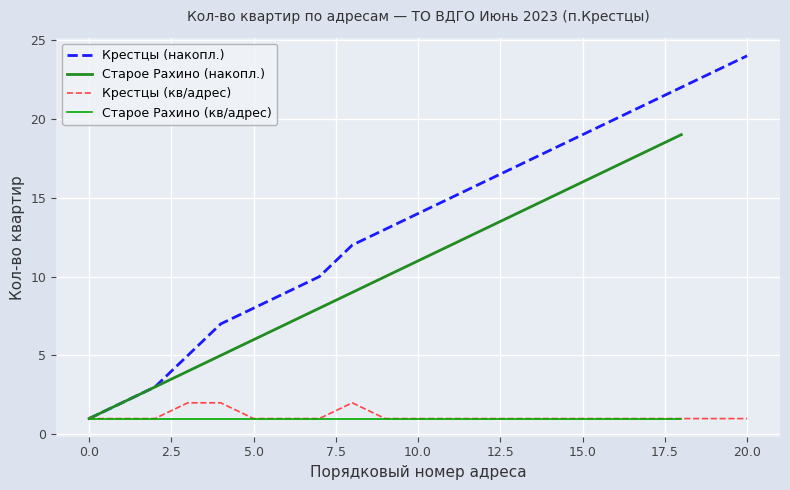

What is the smallest value displayed?

1